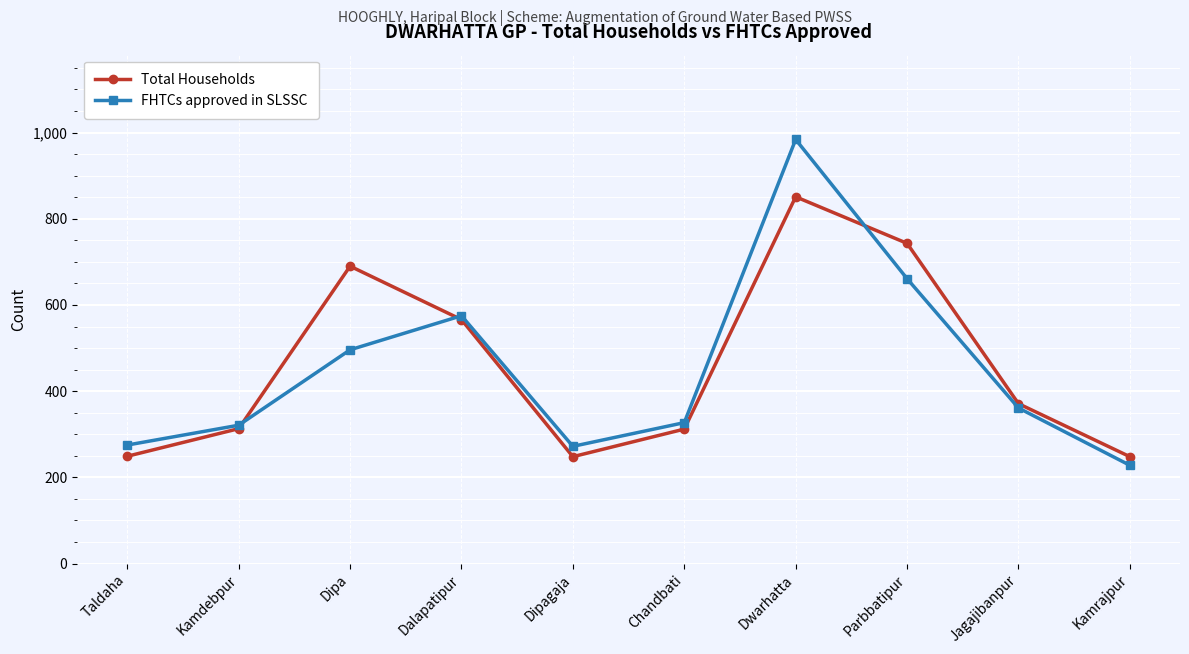

Rank the series by their maximum value, from highest to lowest.

FHTCs approved in SLSSC, Total Households